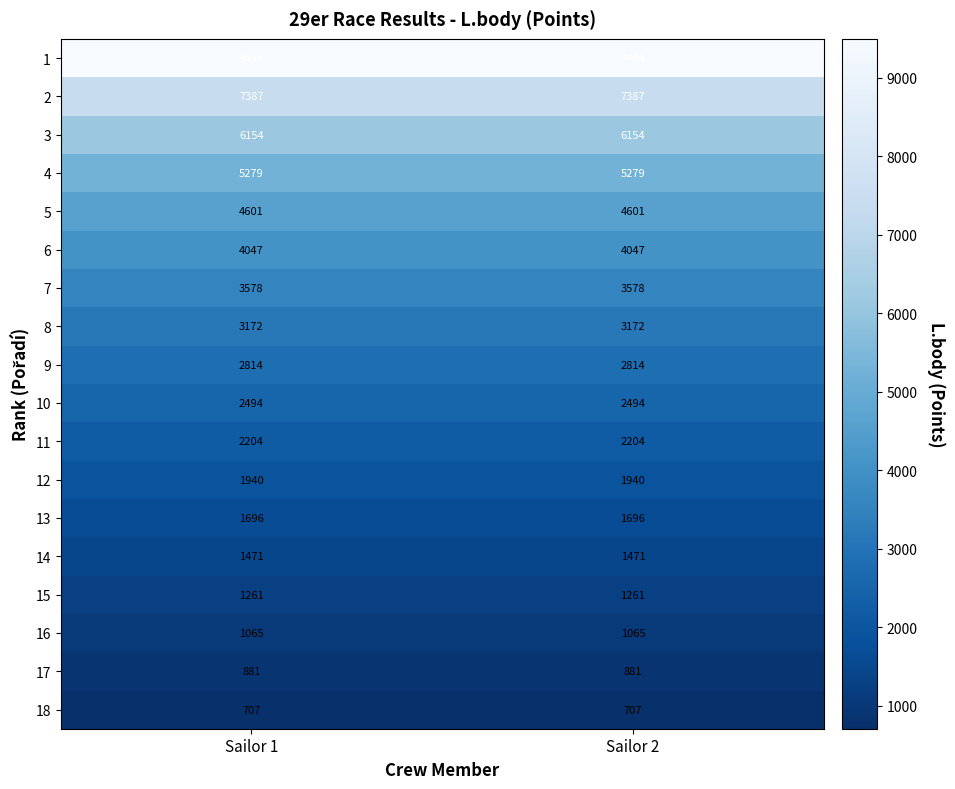

What is the difference between the highest and lowest values at Sailor 2?

8787